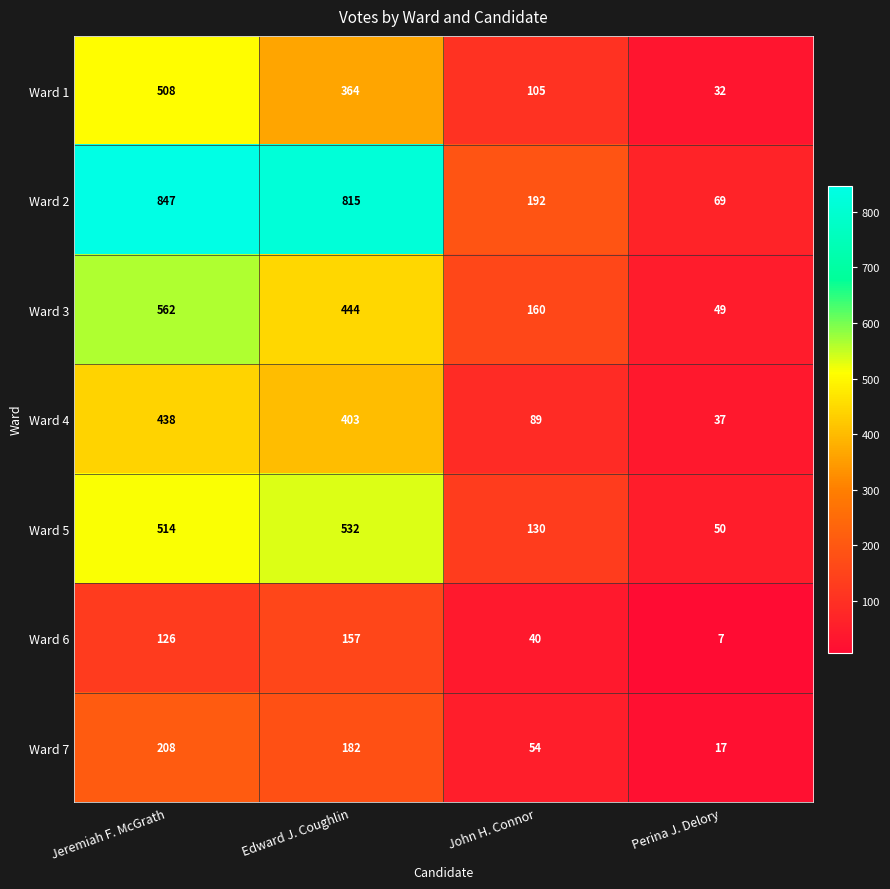

Rank the series at Edward J. Coughlin from highest to lowest value.

Ward 2, Ward 5, Ward 3, Ward 4, Ward 1, Ward 7, Ward 6